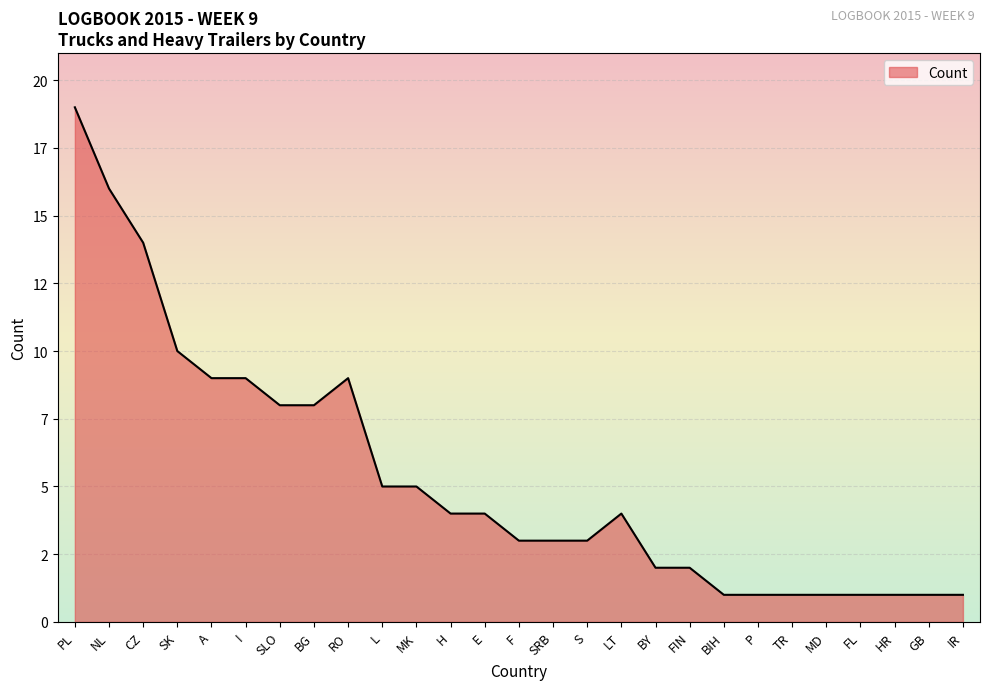

What is the sum of the values at RO and FIN?

11